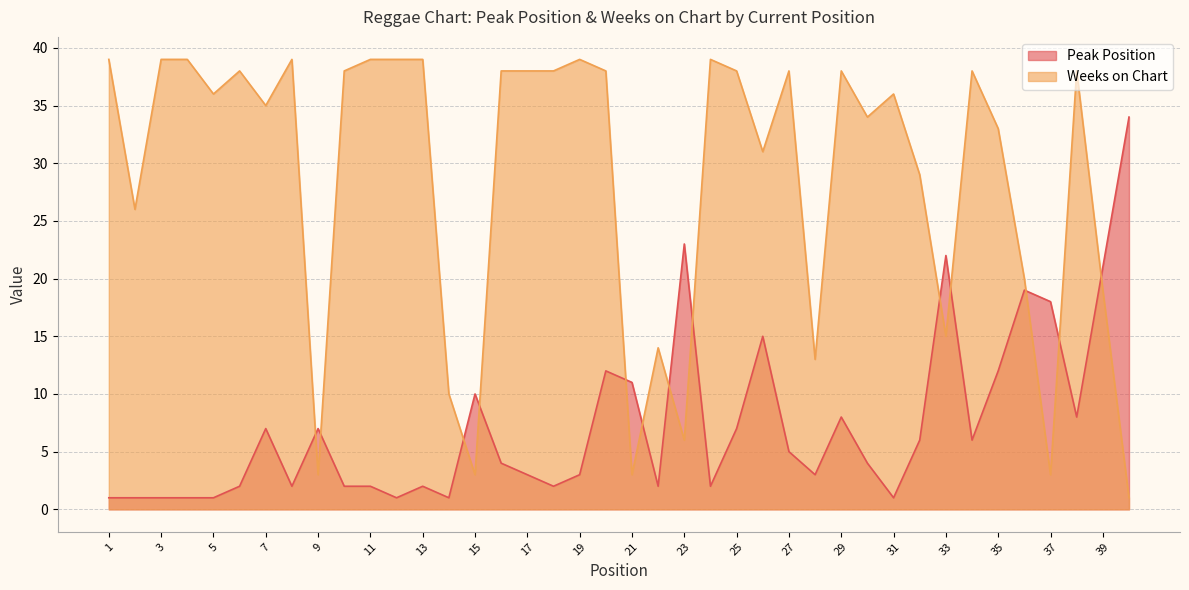

What is the sum of the Peak Position values at 10 and 25?

9